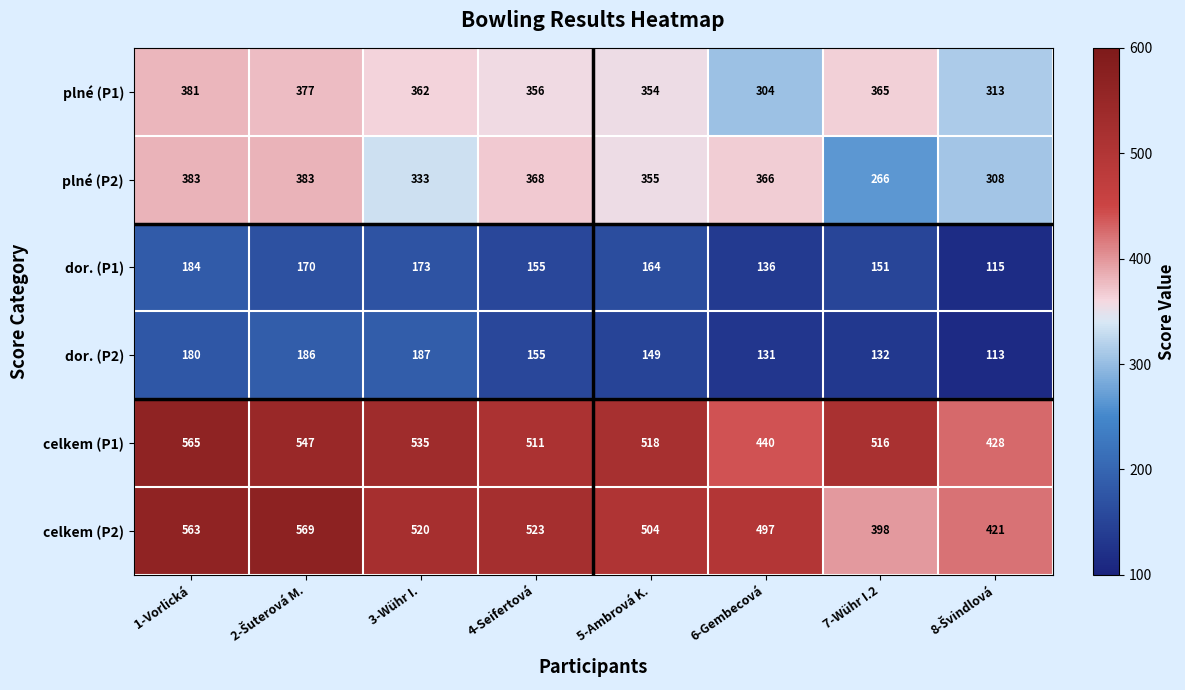

The value of plné (P1) at 7-Wühr I.2 is 629. True or false?

False